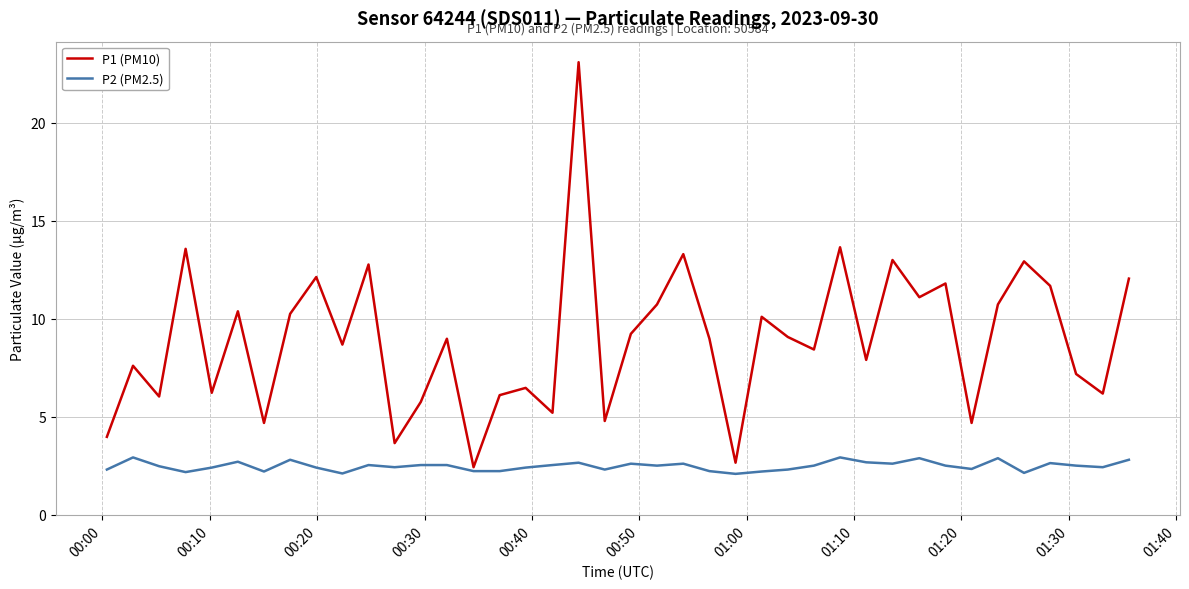

True or false: P1 (PM10) and P2 (PM2.5) intersect in this chart.

False